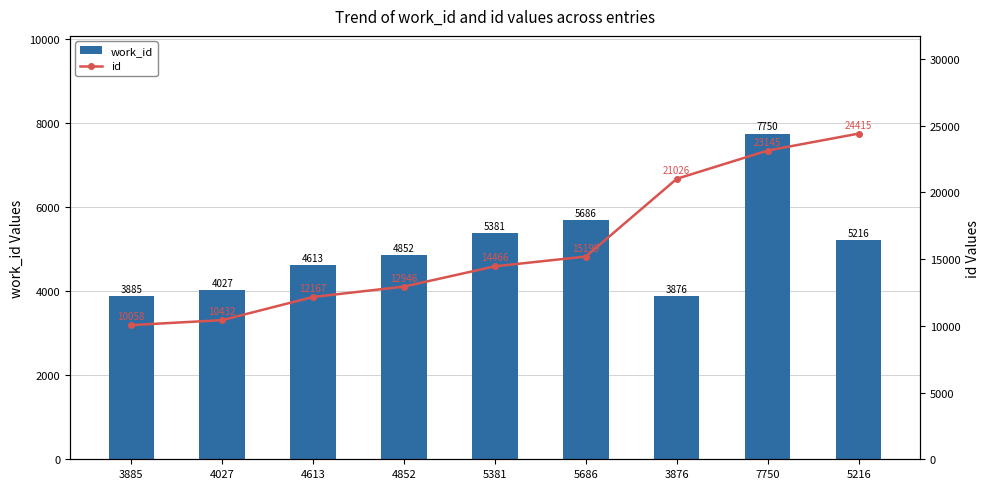

Which category has the highest value in the id series?

5216